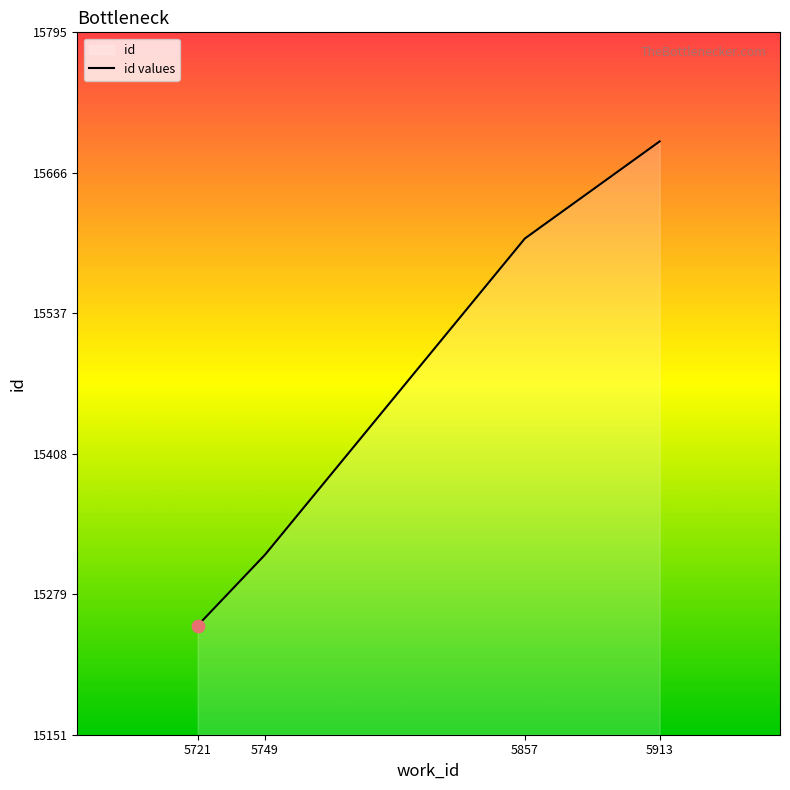

What is the change in value from 5721 to 5913?

+444